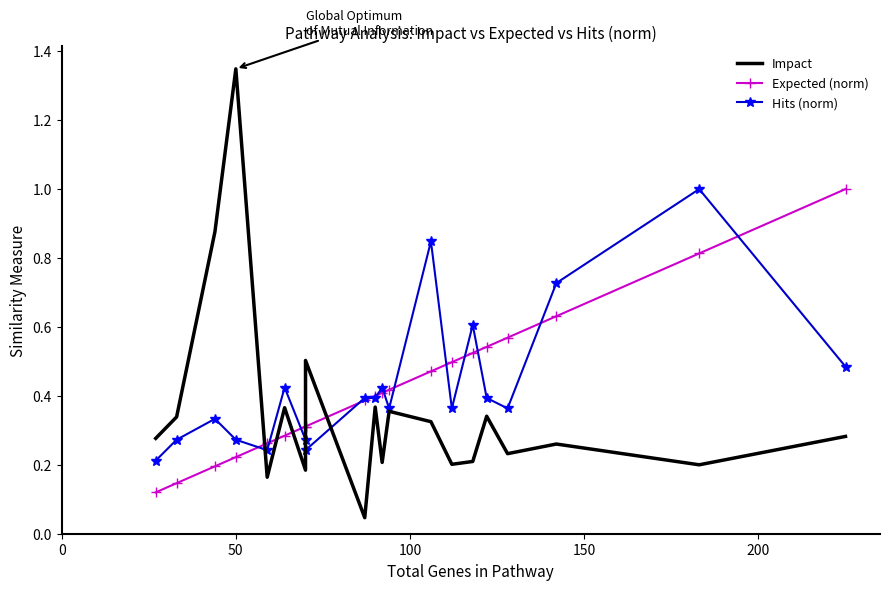

Reading right to left, transcribe all the data shown in this chart.

Impact: 0.3	0.2	0.3	0.2	0.3	0.2	0.2	0.3	0.4	0.2	0.4	0.0	0.5	0.2	0.4	0.2	1.3	0.9	0.3	0.3
Expected (norm): 1.0	0.8	0.6	0.6	0.5	0.5	0.5	0.5	0.4	0.4	0.4	0.4	0.3	0.3	0.3	0.3	0.2	0.2	0.1	0.1
Hits (norm): 0.5	1.0	0.7	0.4	0.4	0.6	0.4	0.8	0.4	0.4	0.4	0.4	0.2	0.3	0.4	0.2	0.3	0.3	0.3	0.2